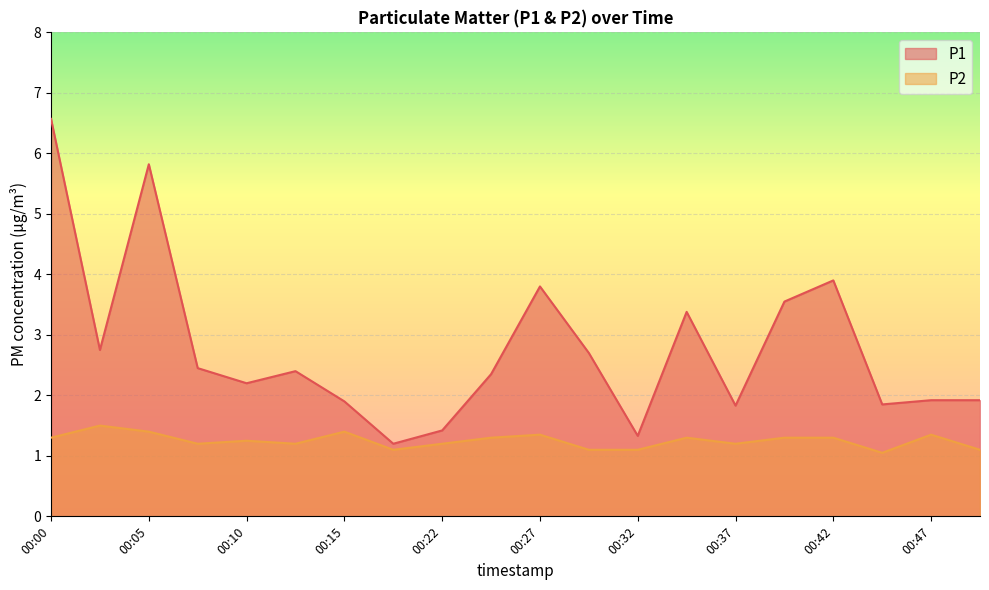

At which label is P2 closest to 1?

00:45